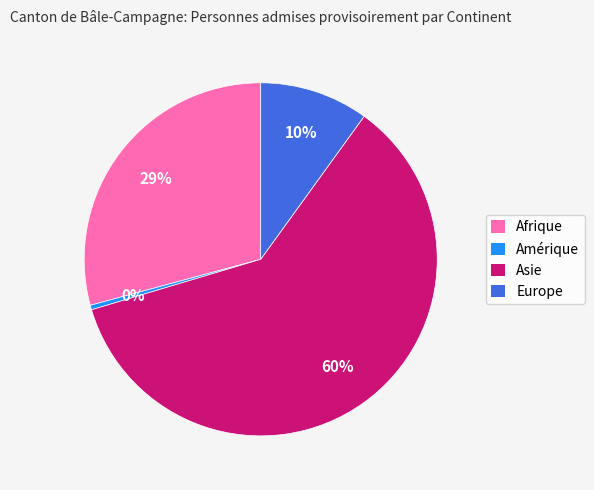

What is the smallest slice in the pie chart?

Amérique